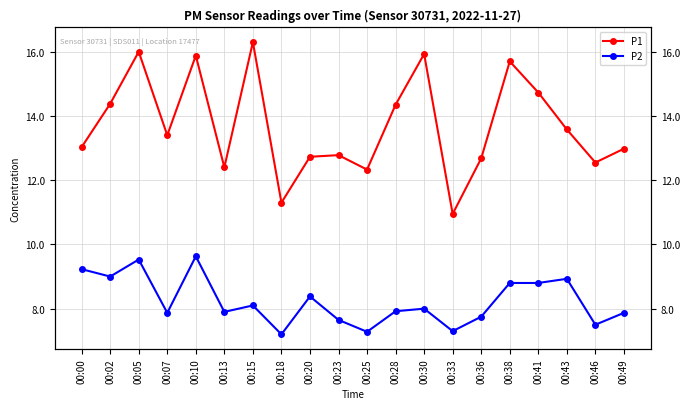

How many values in the P2 series exceed 8?

9